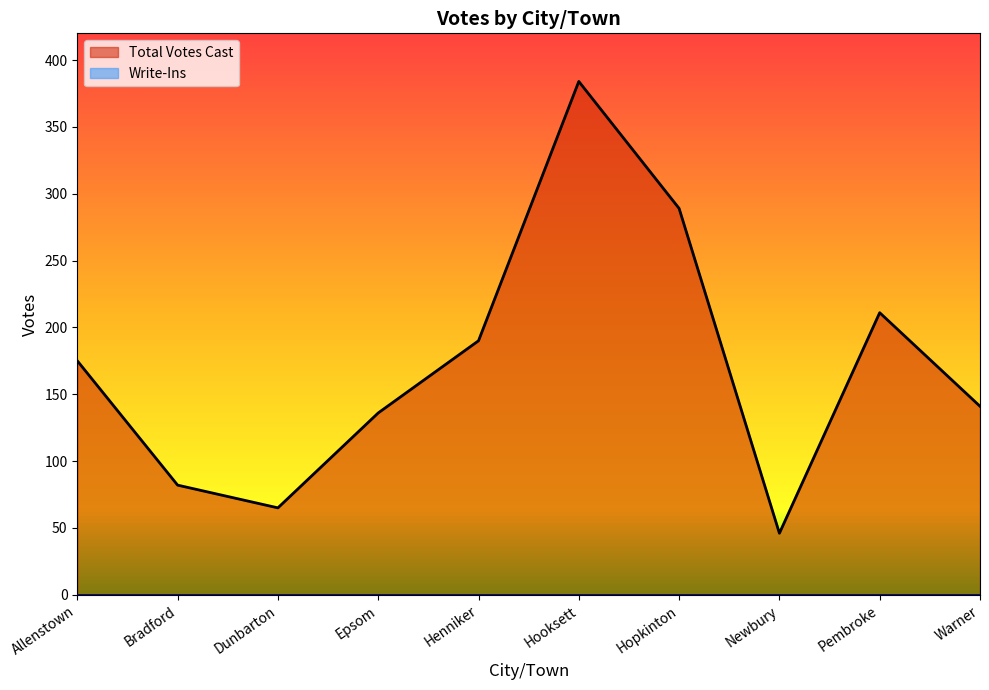

Approximately how many times larger is the value at Pembroke compared to Henniker?

1.1